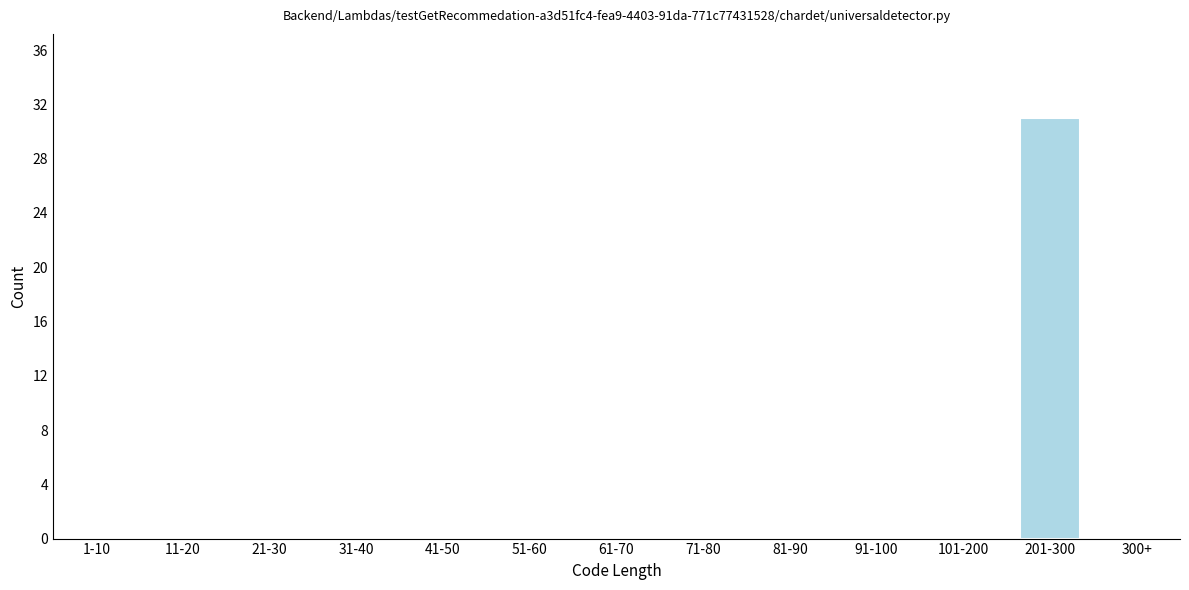

Reading left to right, what are all the values shown in this chart?

1-10=0	11-20=0	21-30=0	31-40=0	41-50=0	51-60=0	61-70=0	71-80=0	81-90=0	91-100=0	101-200=0	201-300=31	300+=0